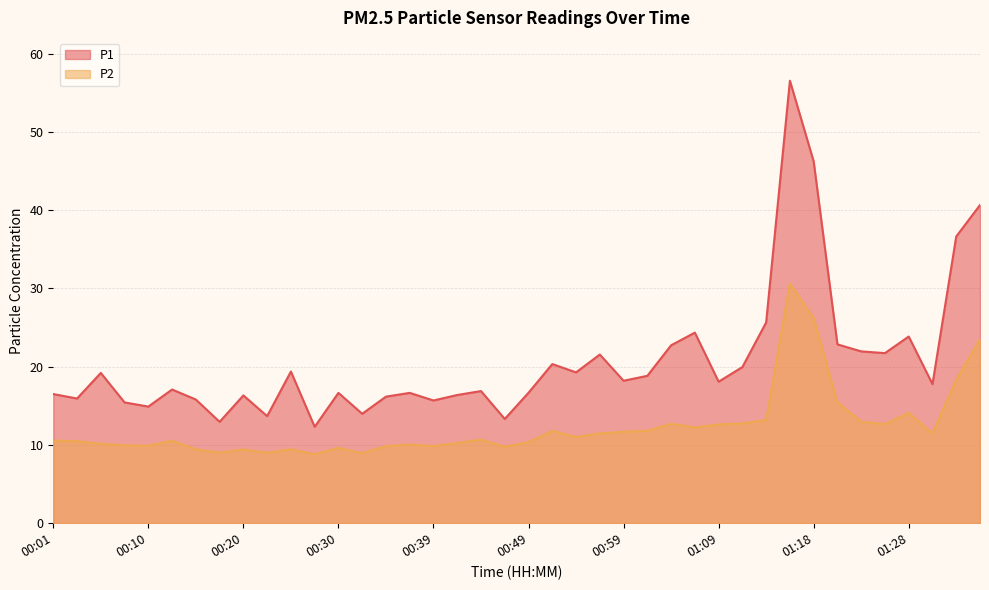

Reading right to left, list all the values displayed in this chart.

P1: 01:35=40.6	01:33=36.6	01:30=17.8	01:28=23.9	01:26=21.7	01:23=21.9	01:21=22.9	01:18=46.2	01:16=56.5	01:13=25.6	01:11=19.9	01:09=18.1	01:06=24.4	01:04=22.7	01:01=18.8	00:59=18.2	00:56=21.6	00:54=19.3	00:52=20.3	00:49=16.7	00:47=13.3	00:44=16.9	00:42=16.4	00:39=15.7	00:37=16.6	00:35=16.2	00:32=14.0	00:30=16.6	00:27=12.3	00:25=19.4	00:23=13.7	00:20=16.3	00:18=12.9	00:15=15.8	00:13=17.1	00:10=14.9	00:08=15.4	00:06=19.2	00:03=15.9	00:01=16.5
P2: 01:35=23.5	01:33=18.3	01:30=11.5	01:28=14.1	01:26=12.7	01:23=13.0	01:21=15.4	01:18=26.2	01:16=30.6	01:13=13.2	01:11=12.8	01:09=12.6	01:06=12.2	01:04=12.7	01:01=11.8	00:59=11.7	00:56=11.5	00:54=11.0	00:52=11.8	00:49=10.3	00:47=9.8	00:44=10.7	00:42=10.2	00:39=9.8	00:37=10.1	00:35=9.8	00:32=8.9	00:30=9.6	00:27=8.8	00:25=9.4	00:23=9.0	00:20=9.4	00:18=9.0	00:15=9.4	00:13=10.6	00:10=9.9	00:08=9.9	00:06=10.2	00:03=10.5	00:01=10.6